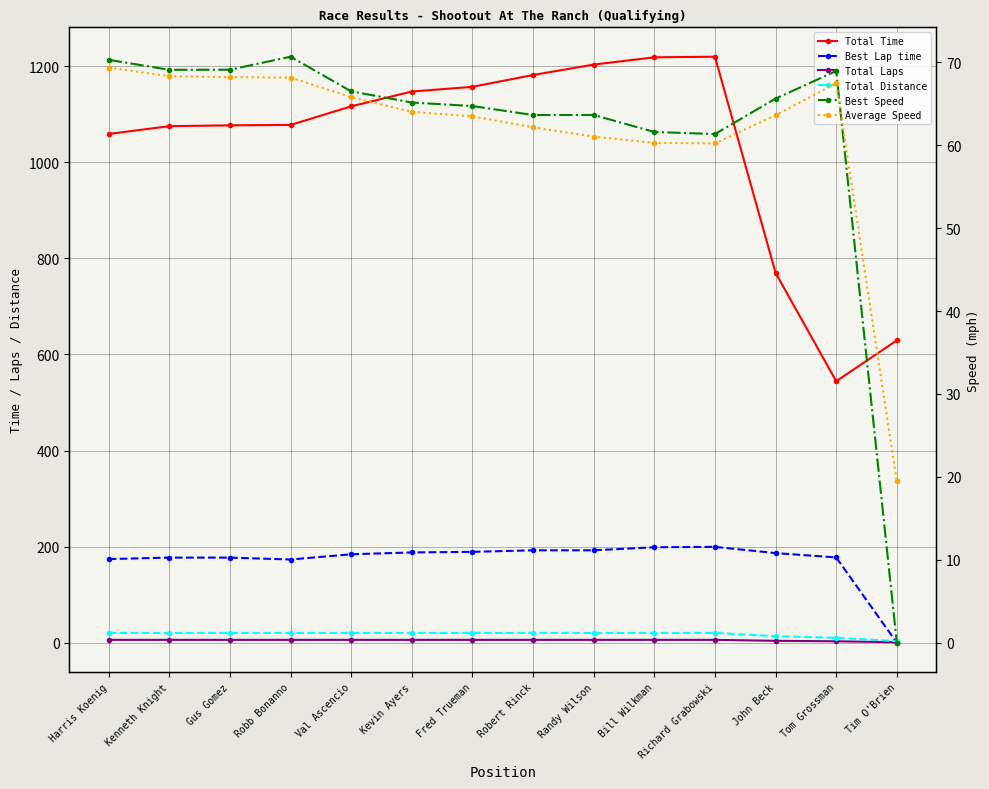

Which category has the highest value across all series?

Richard Grabowski